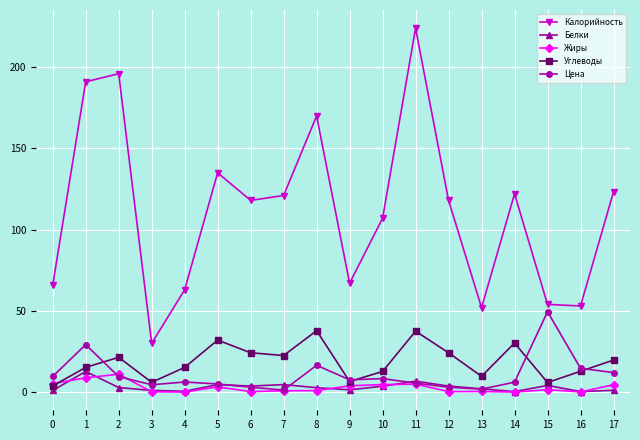

True or false: Белки and Калорийность cross at least once.

False